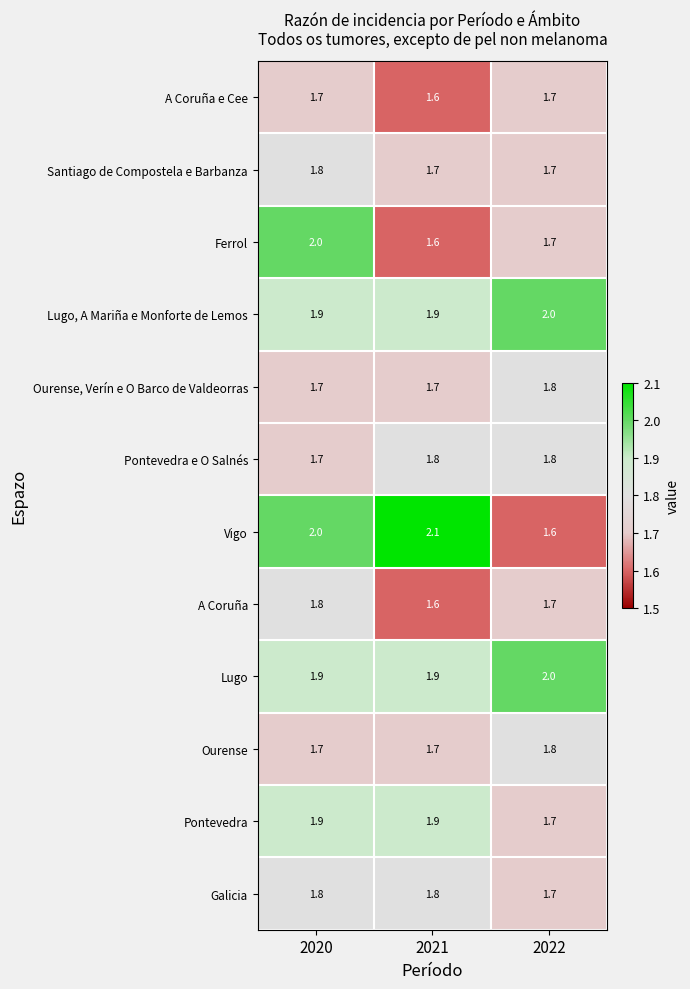

Count the Ferrol values in the range 1 to 2.

3